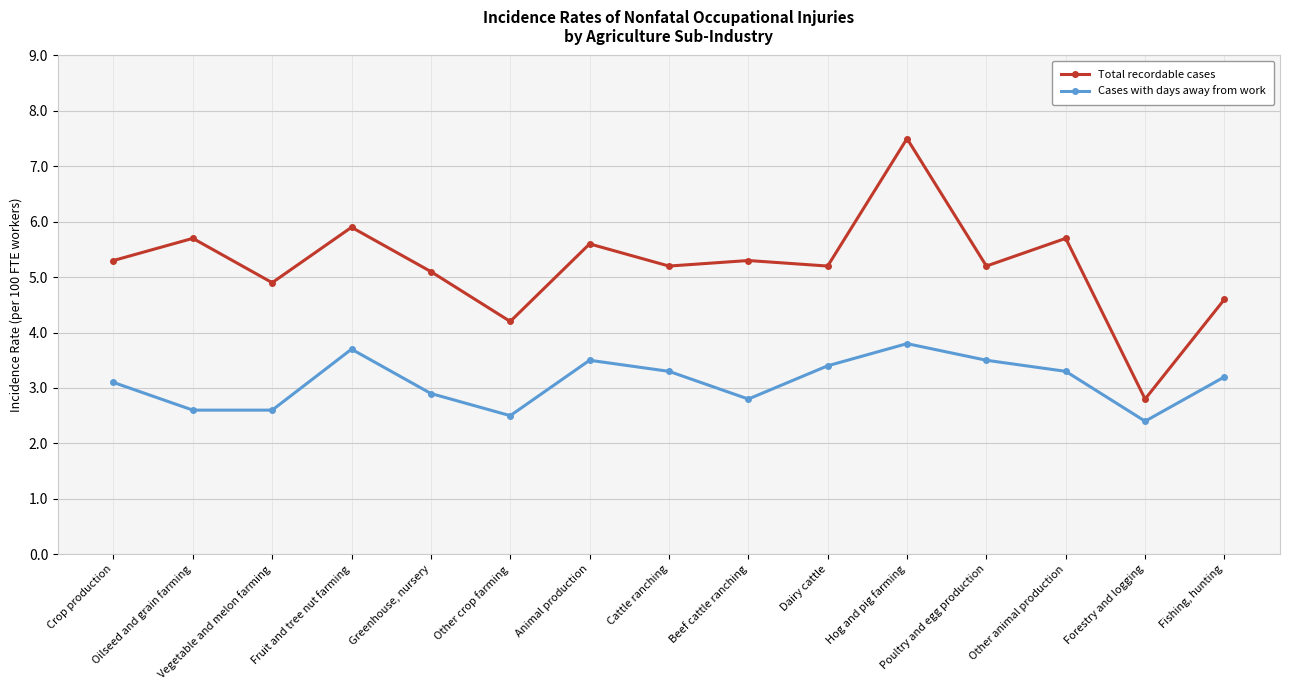

How many interior local valleys does the Total recordable cases series have?

6